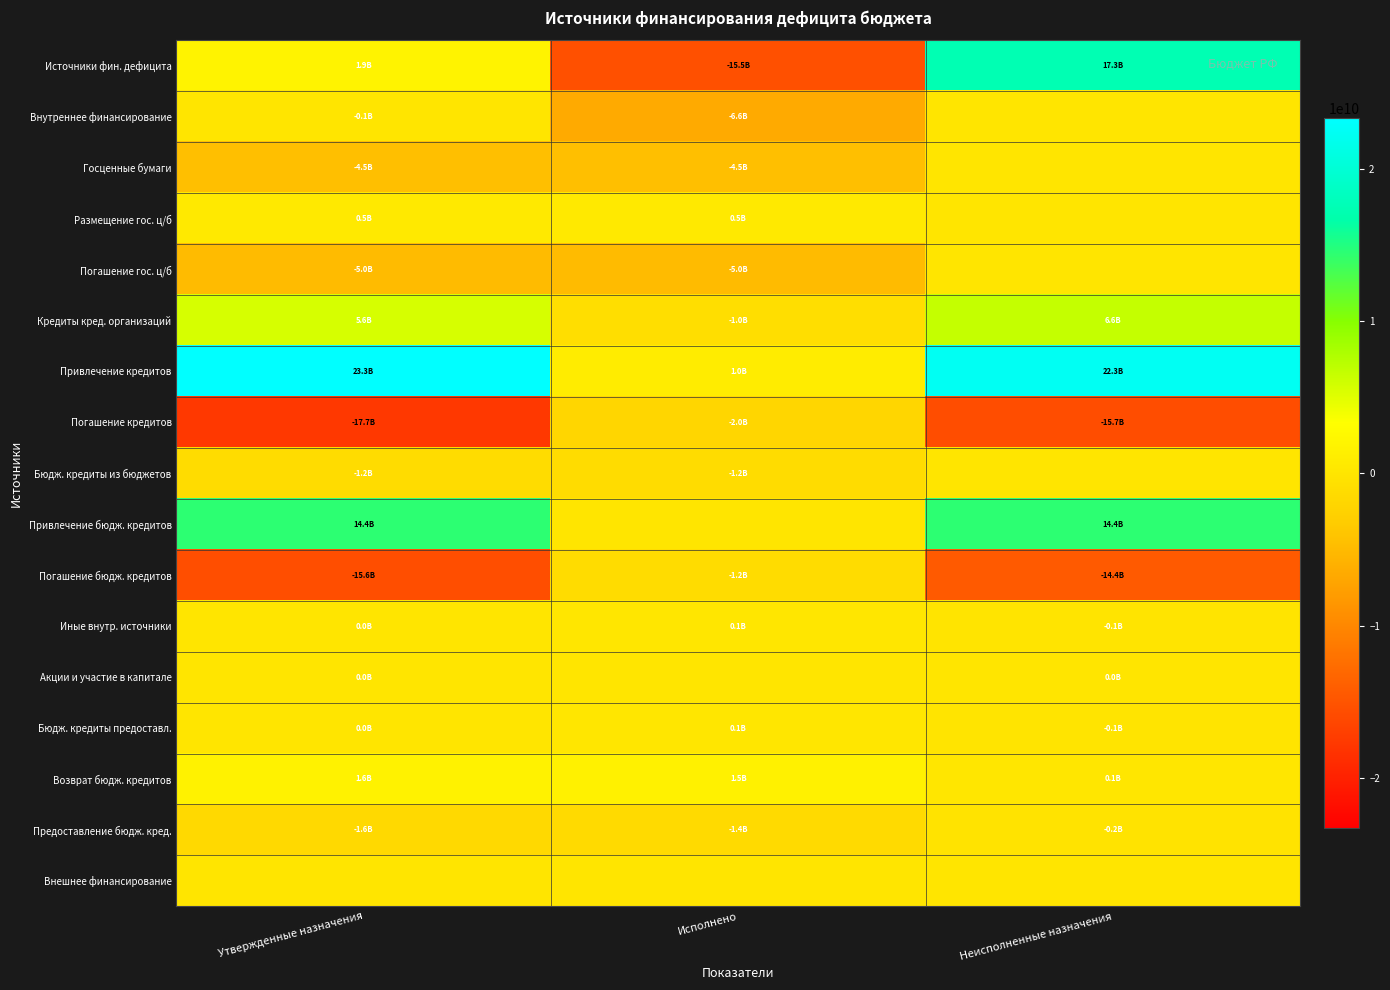

Between Утвержденные назначения and Исполнено, which series saw the biggest shift?

Привлечение кредитов